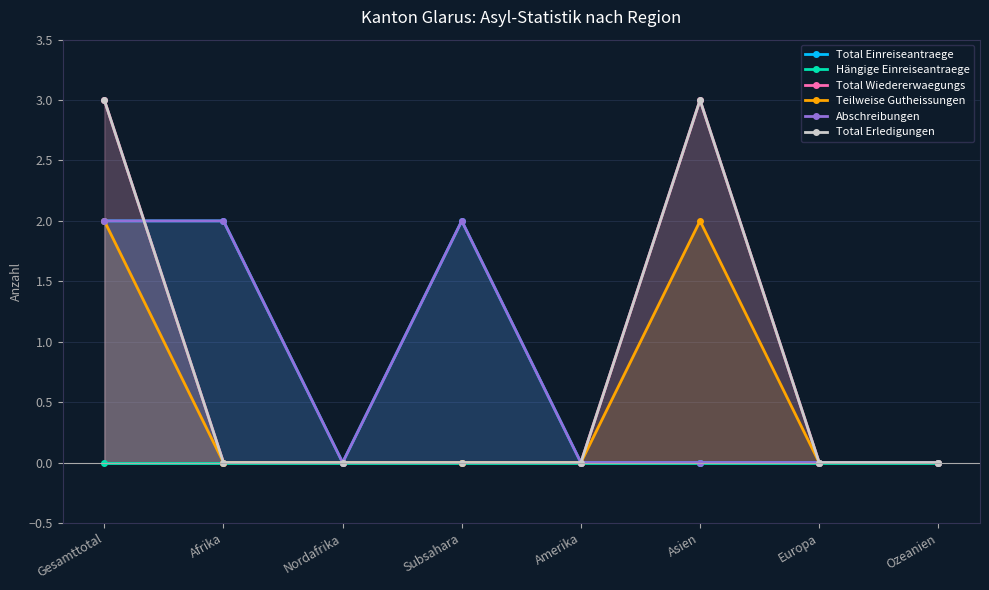

The value of Abschreibungen at Ozeanien is 0. True or false?

True